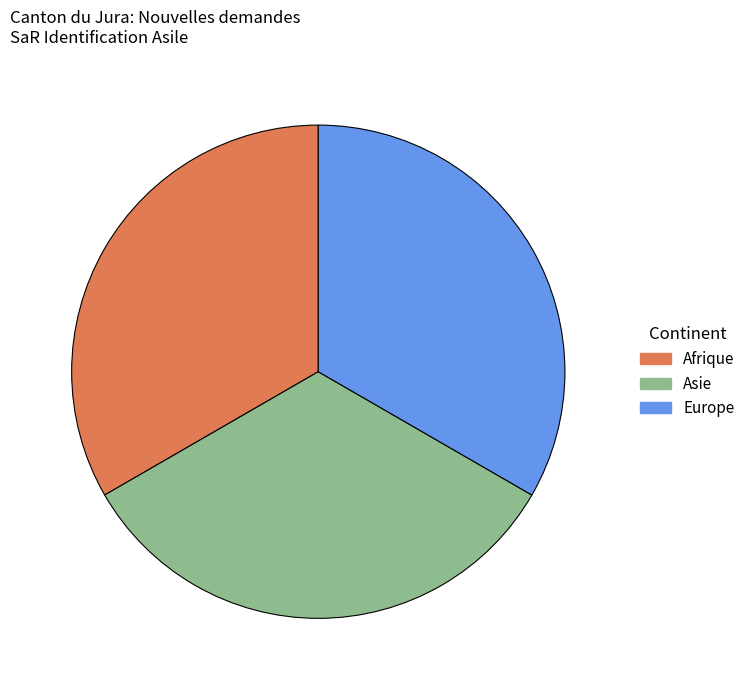

Is it true that Europe is 24% of the pie?

False